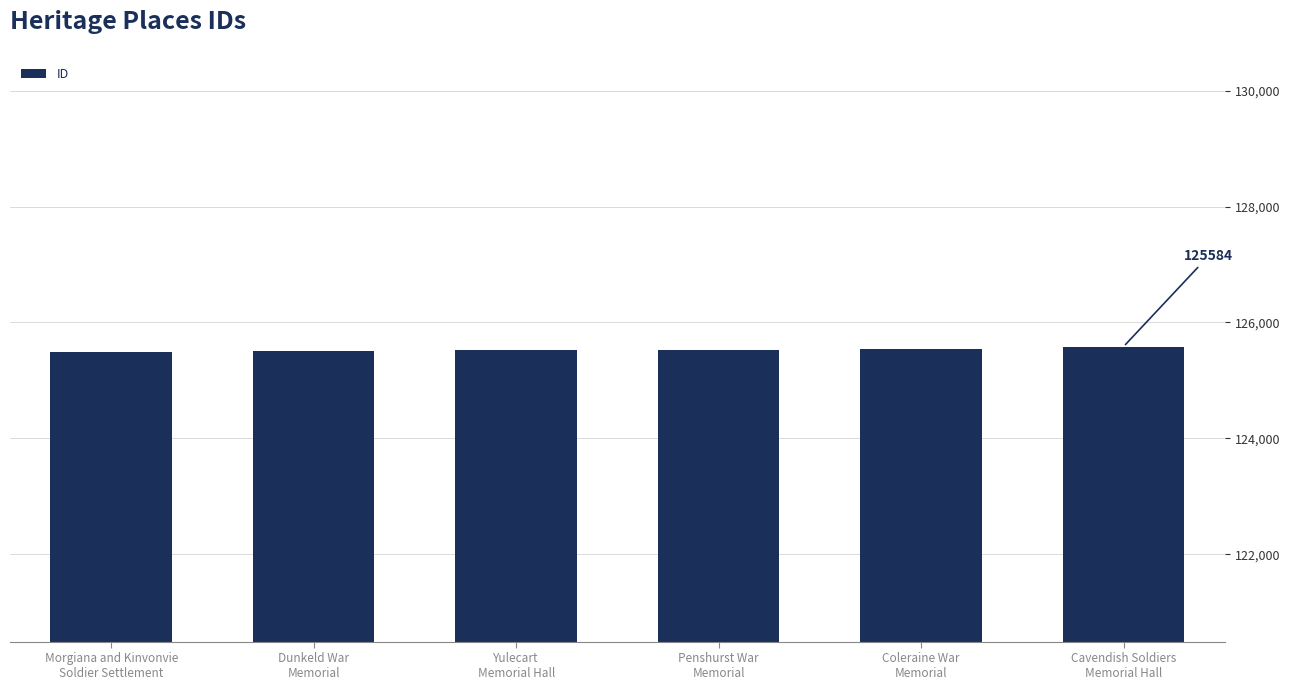

What is the maximum value shown in the chart?

125584